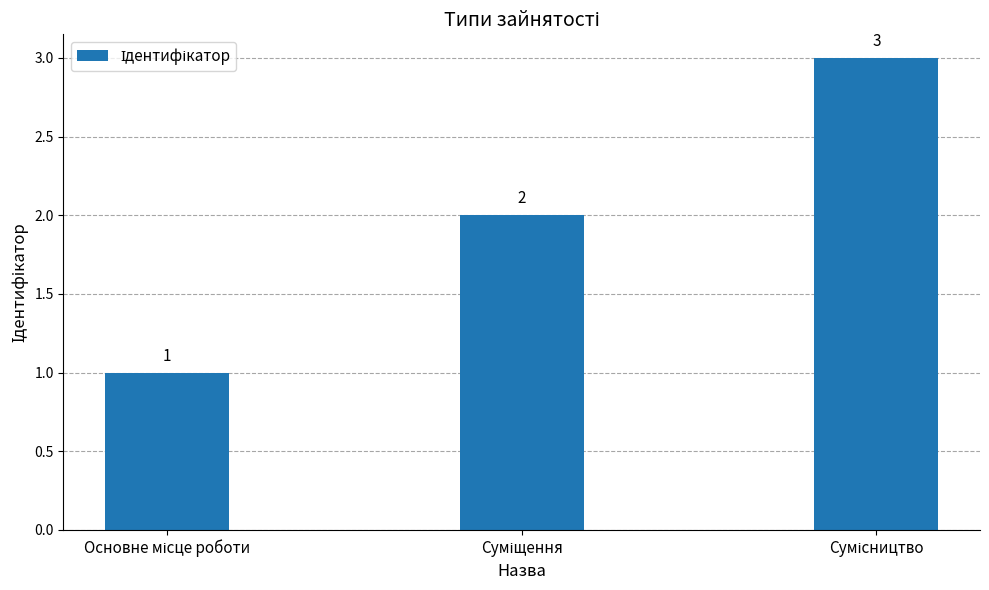

What is the value of the 2nd bar from the left?

2